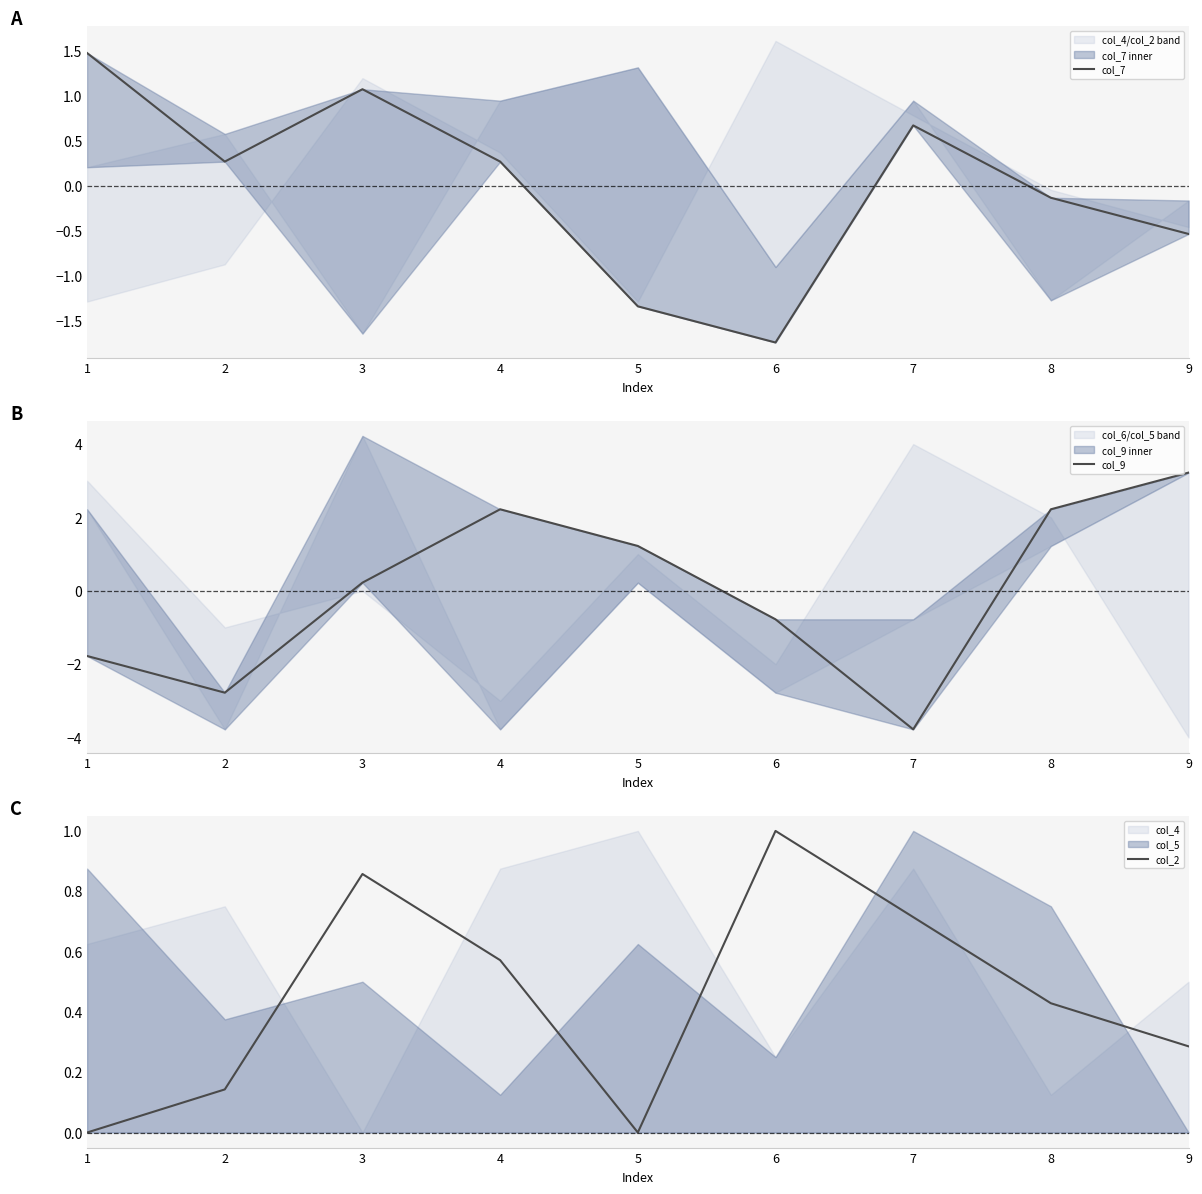

True or false: col_2 has more than 2 interior local peaks.

False